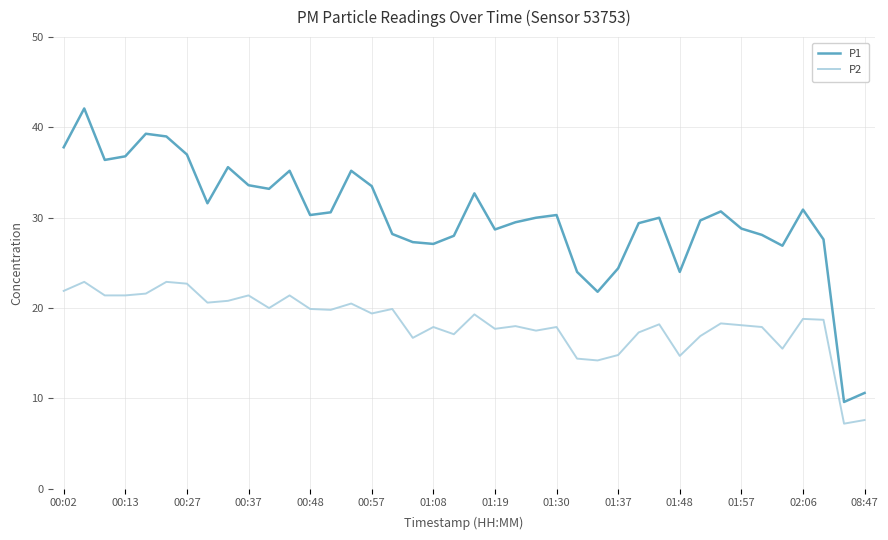

What is the maximum value shown in the chart?

42.1